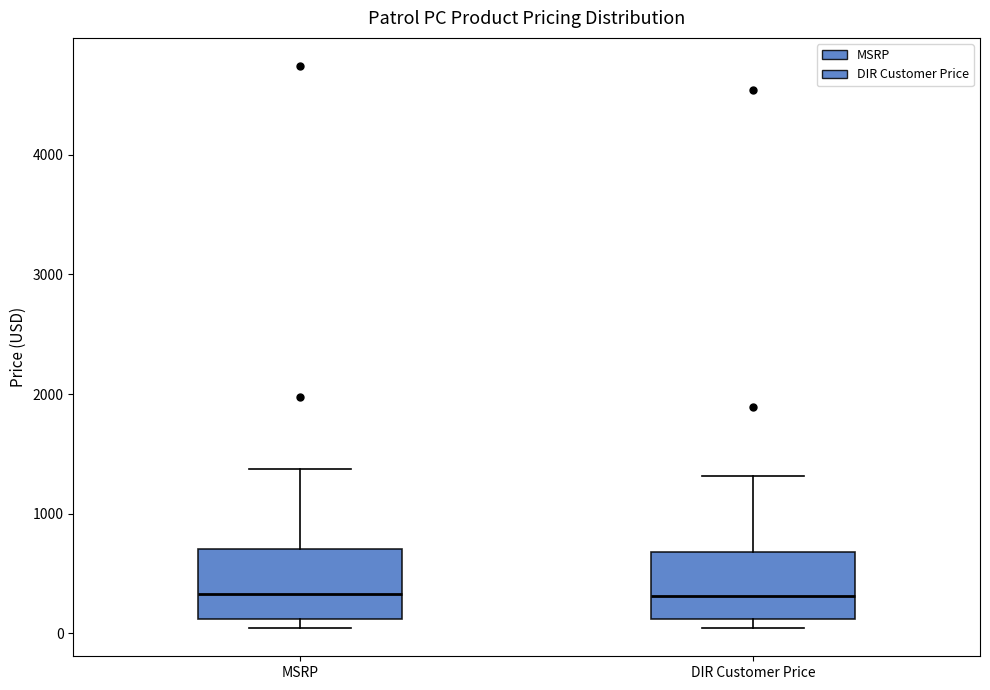

Where is the lower edge of the box for DIR Customer Price on the y-axis? The values are not printed on the chart, so give them approximately, as read against the axis.

100